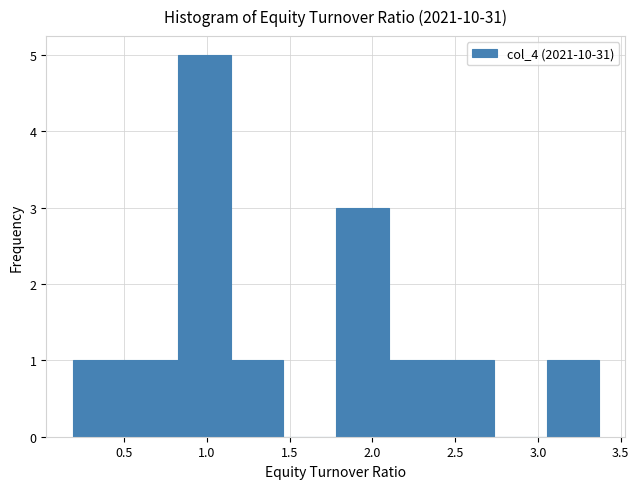

Reading left to right, transcribe this chart: for each bar, give the range it covers on the x-axis and its height. Neither the bar edges nor the heights are printed on the chart, so give them approximately, as read against the axes.

0.20 to 0.50: 1
0.50 to 0.85: 1
0.85 to 1.15: 5
1.15 to 1.45: 1
1.45 to 1.80: 0
1.80 to 2.10: 3
2.10 to 2.40: 1
2.40 to 2.75: 1
2.75 to 3.05: 0
3.05 to 3.35: 1